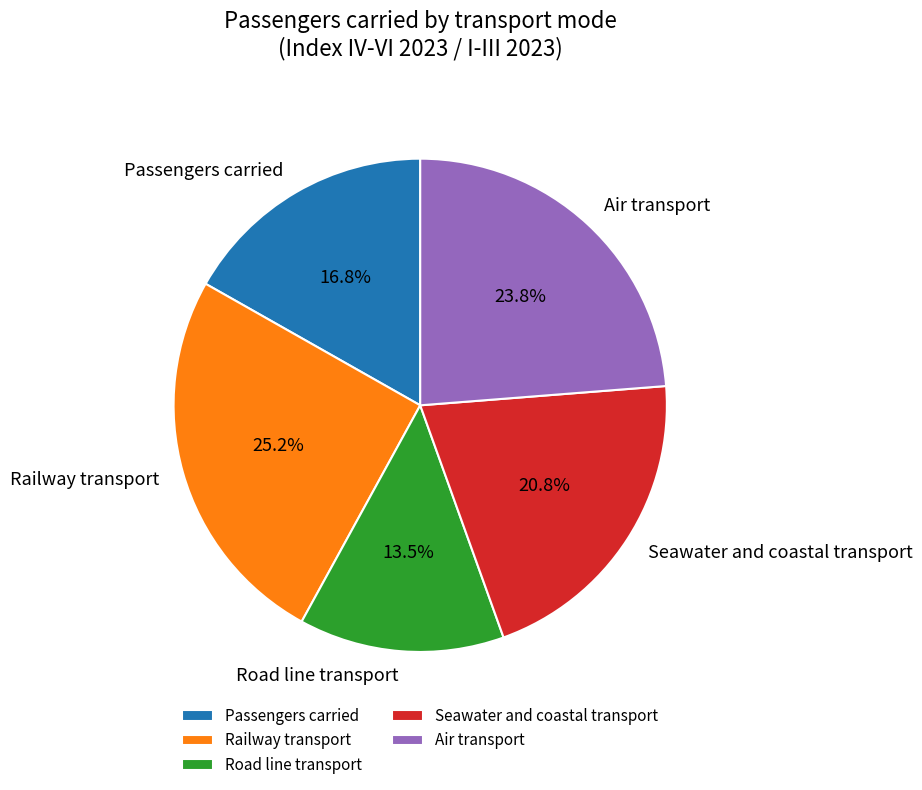

What is the largest slice in the pie chart?

Railway transport